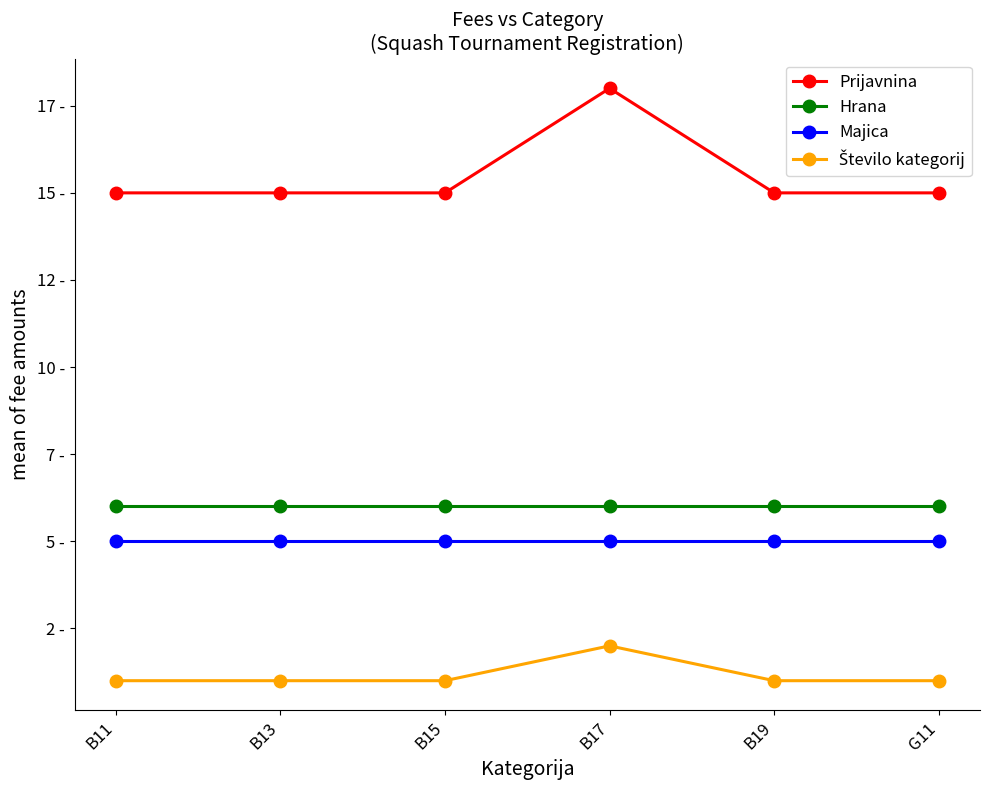

Is this an area chart (filled region under the line)?

No